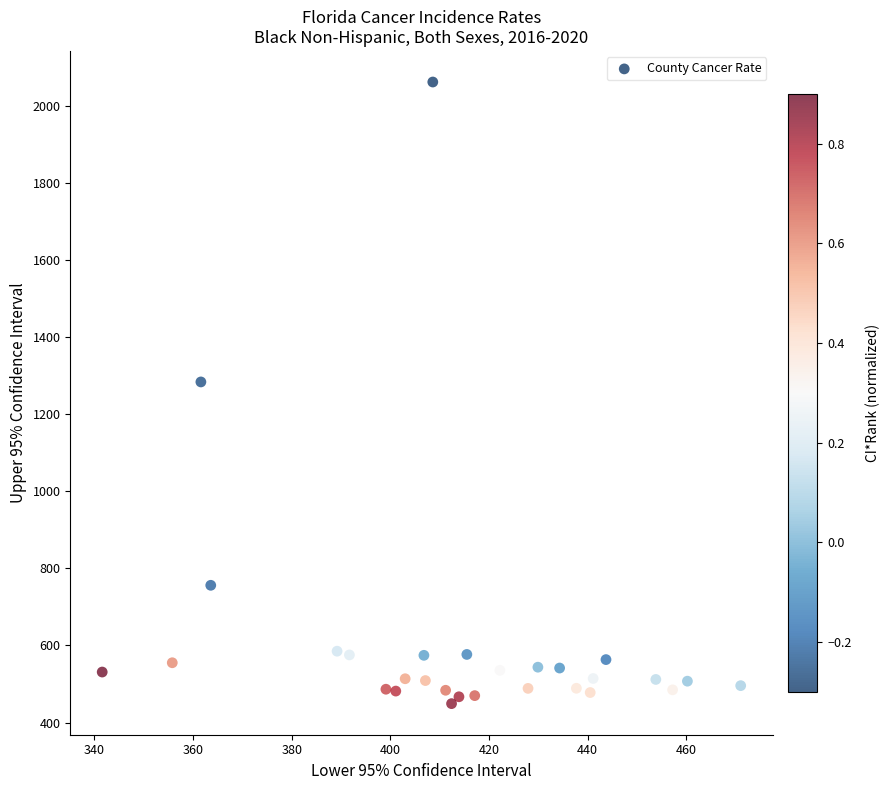

What Y value in the scatter plot is closest to 1255?

1283.8